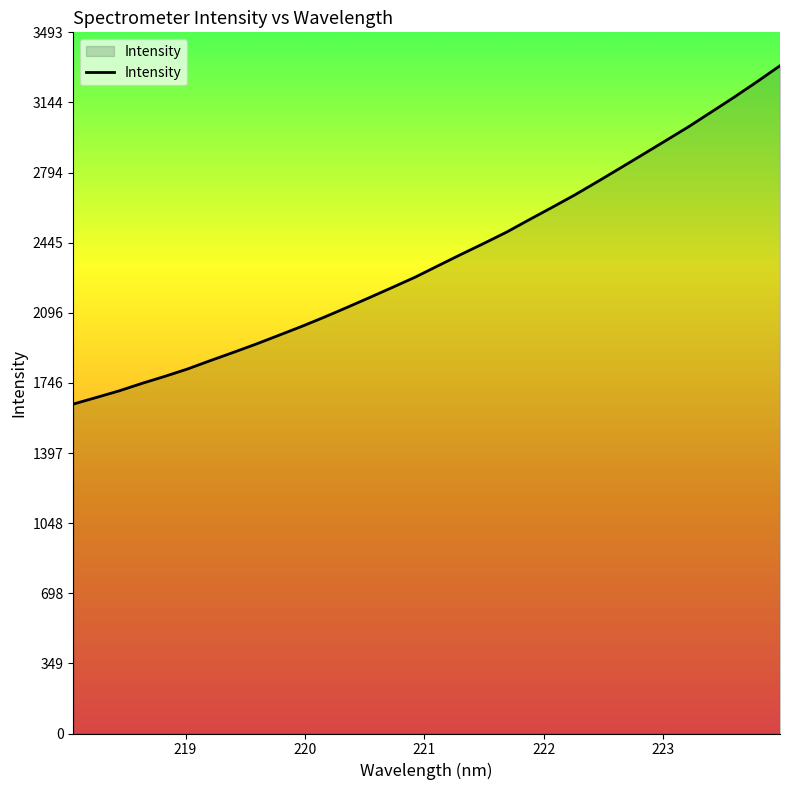

What is the difference between the maximum and minimum values?

1685.8